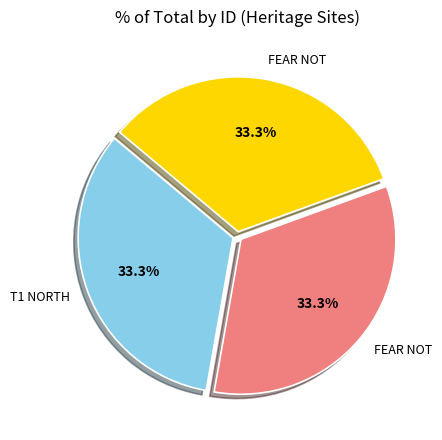

Is there any slice that represents more than half of the pie?

No